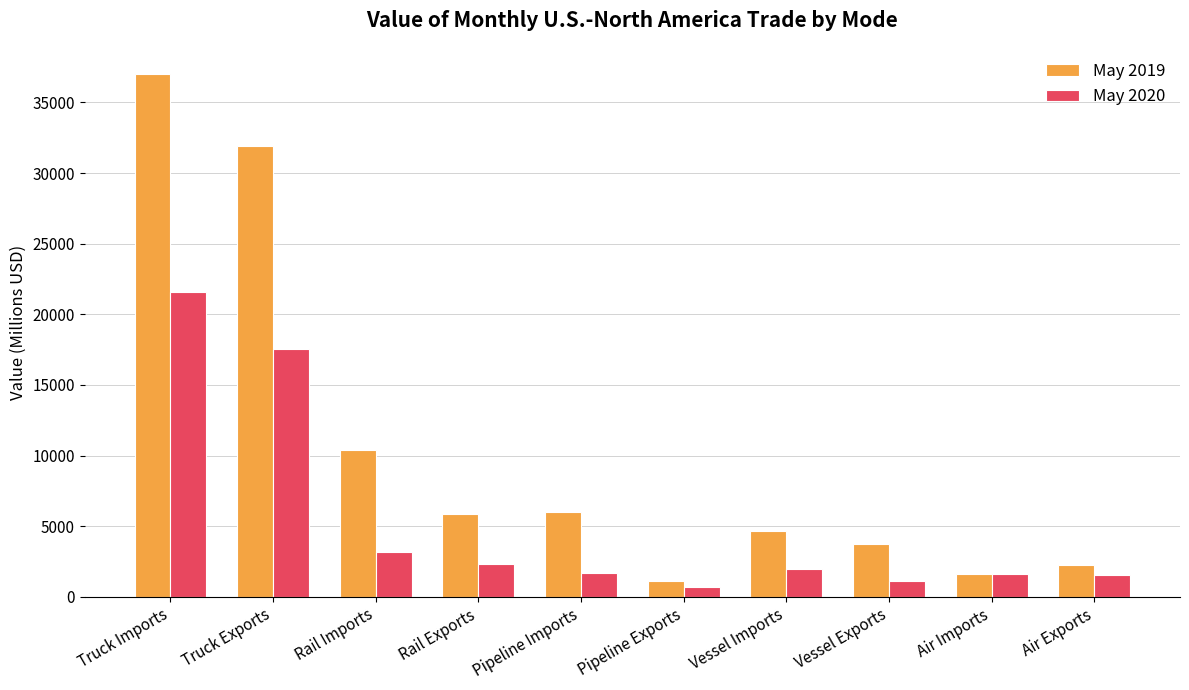

Rank the series by their average value, from lowest to highest.

May 2020, May 2019